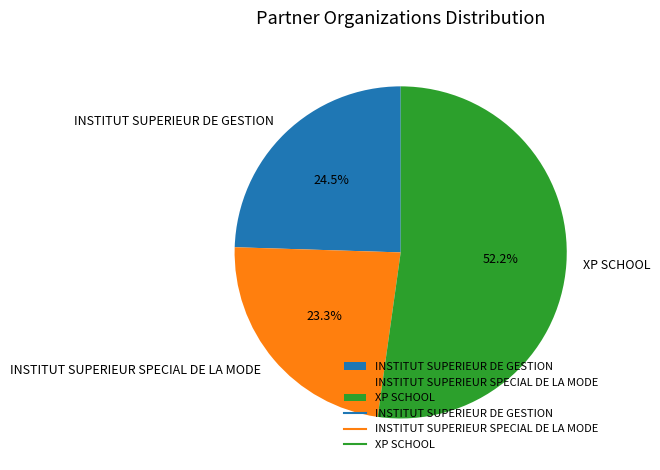

To the nearest percent, what is the average slice percentage?

33%